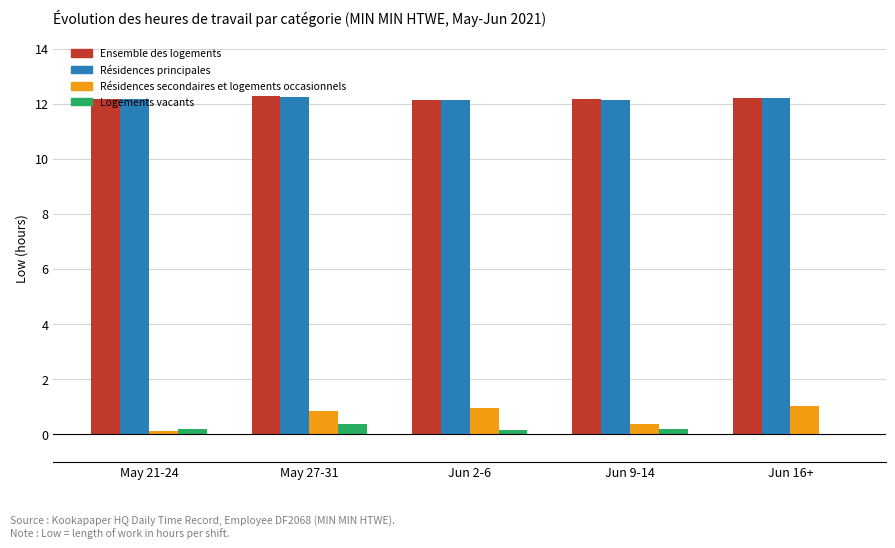

What is the maximum value shown in the chart?

12.3